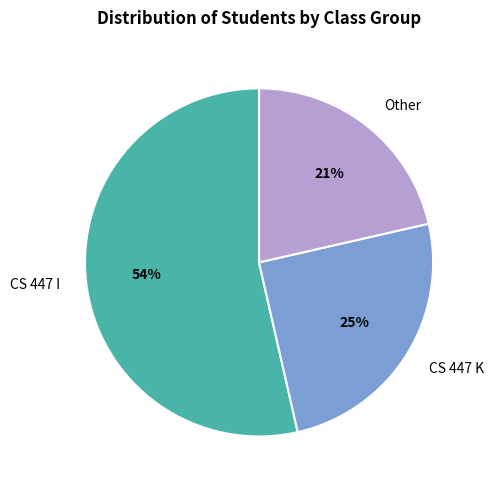

To the nearest percent, what is the difference between the CS 447 K and CS 447 I slice percentages?

29%